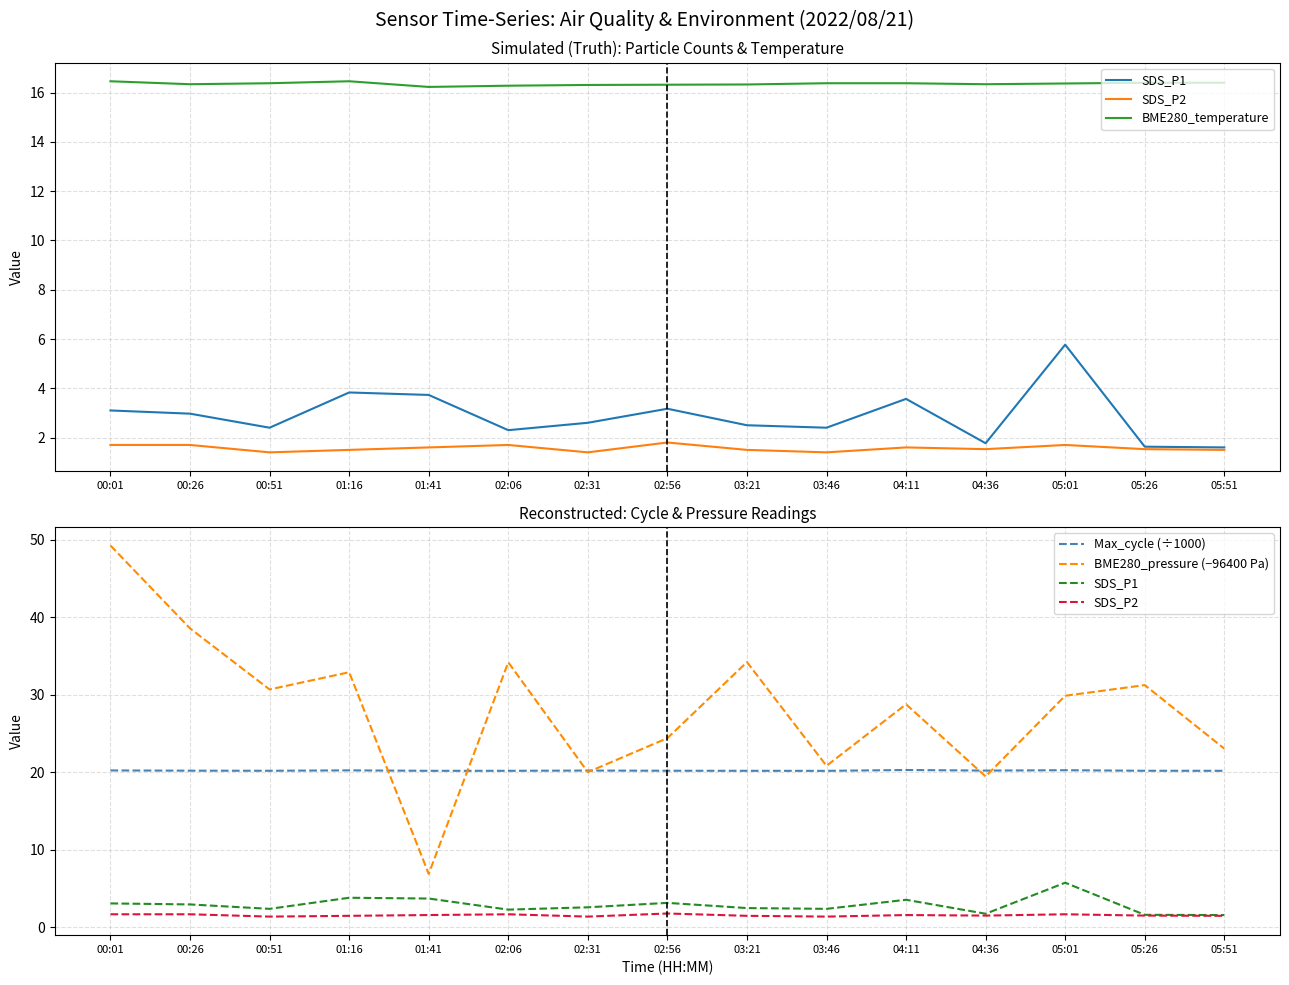

At which label does BME280_pressure (−96400 Pa) first exceed 29?

00:01